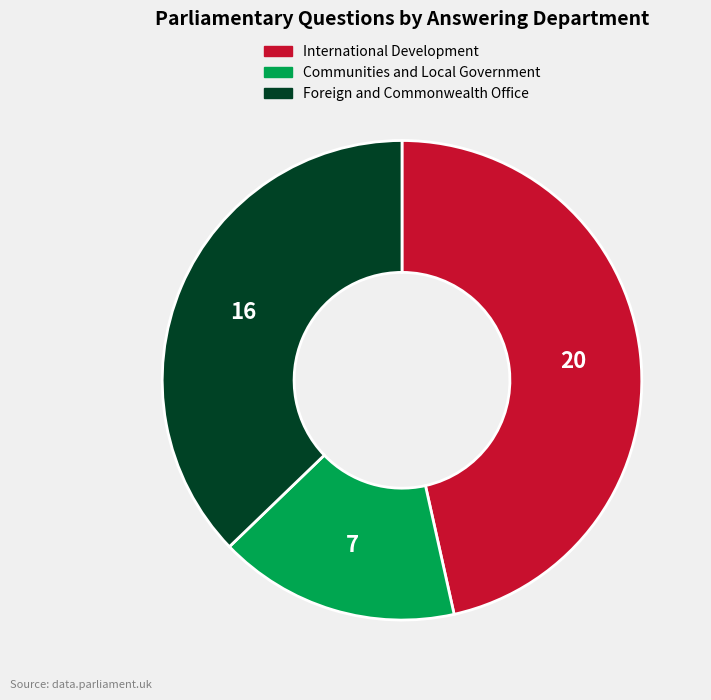

Is there any slice that represents more than half of the pie?

No